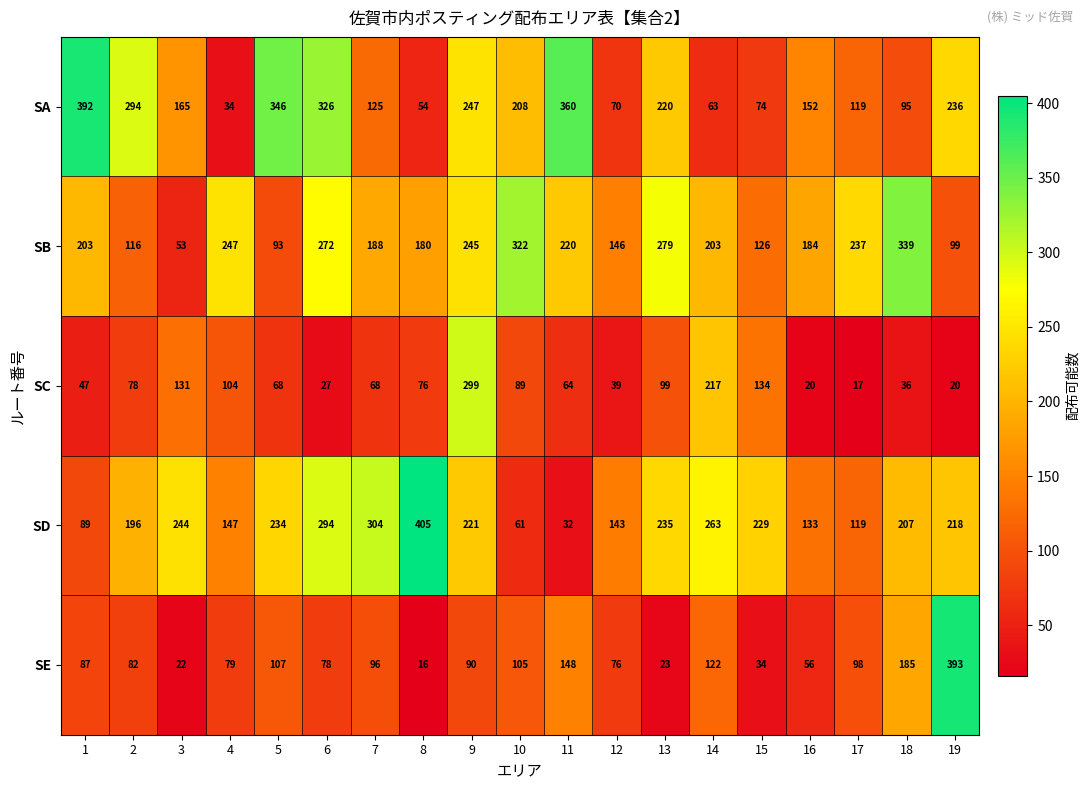

Where is SC nearest to the value 158?

15